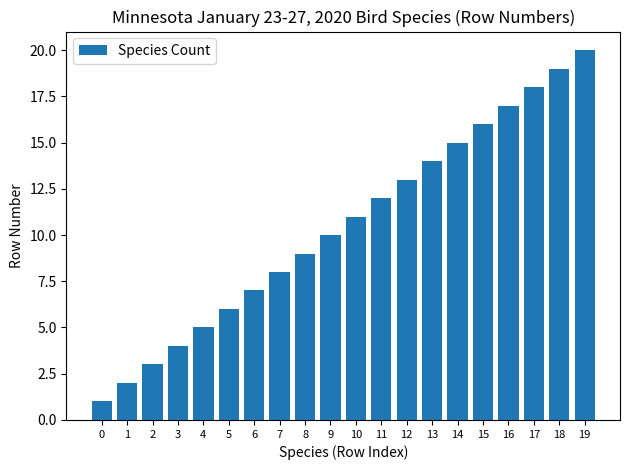

How many categories are shown in the chart?

20